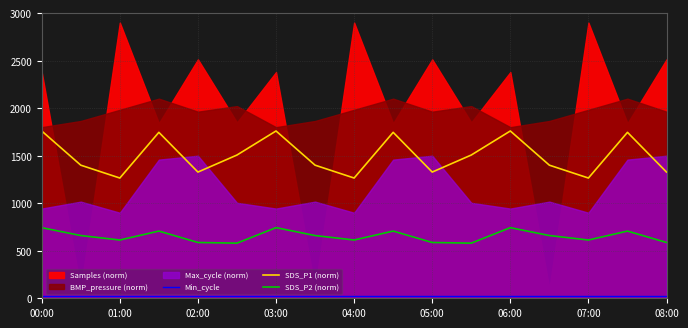

True or false: SDS_P2 (norm) and SDS_P1 (norm) intersect in this chart.

False